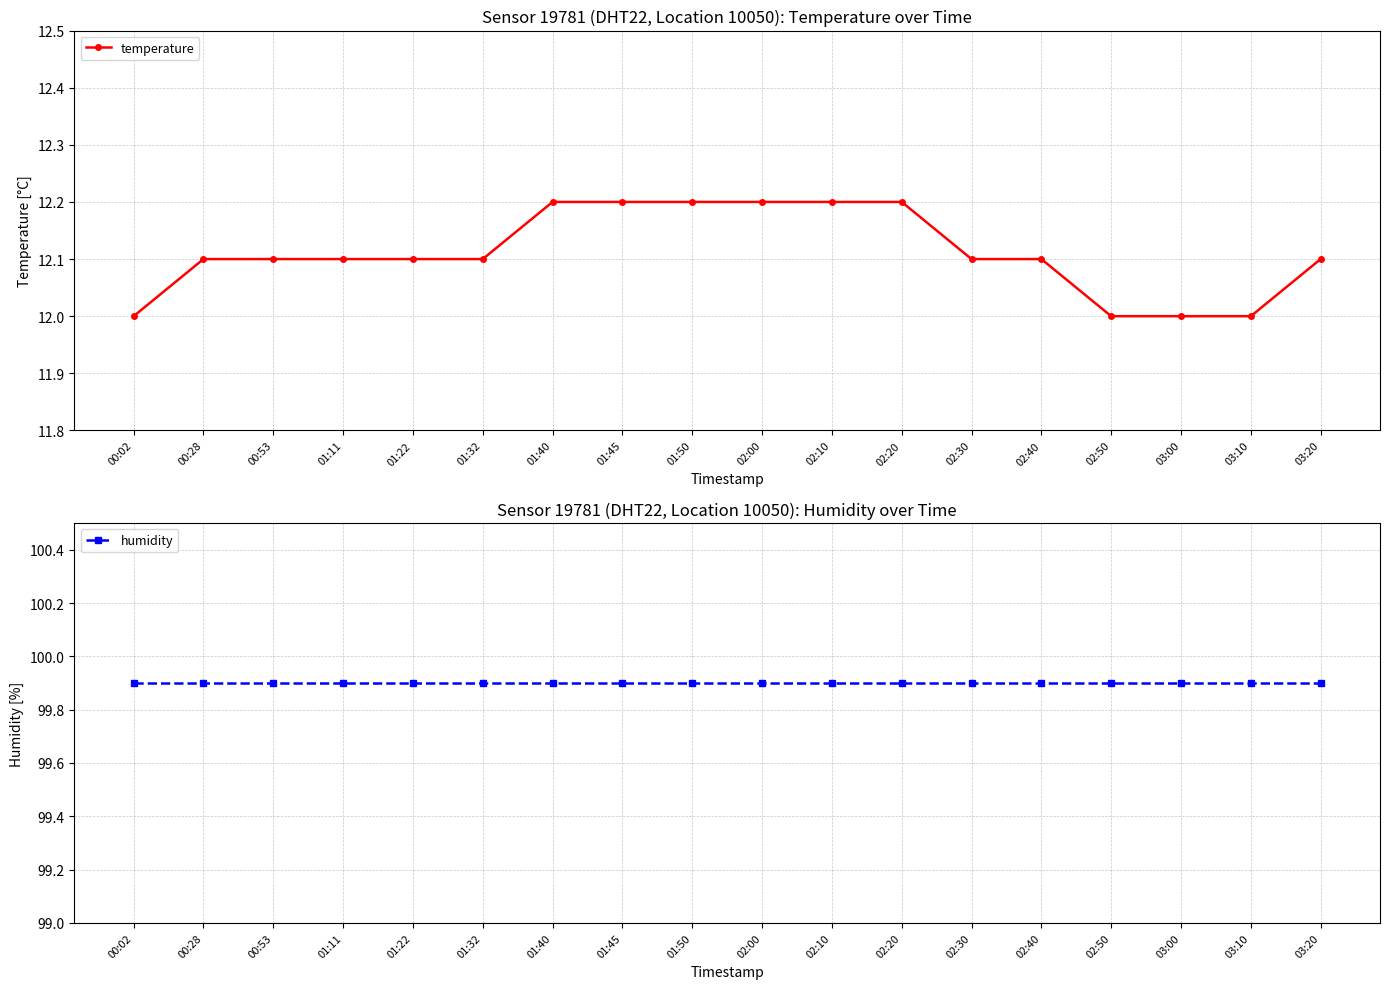

True or false: temperature has a value of 12.0 at 03:10.

True